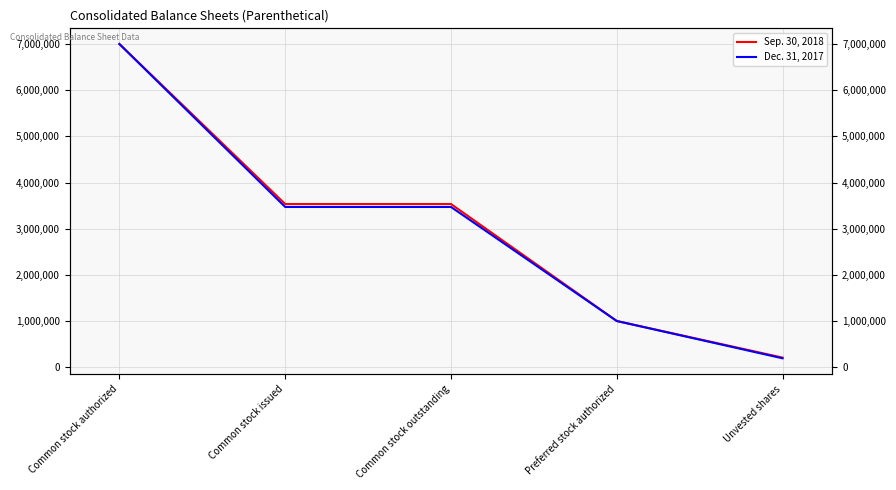

Count the Sep. 30, 2018 values in the range 1000000 to 3534148.

3